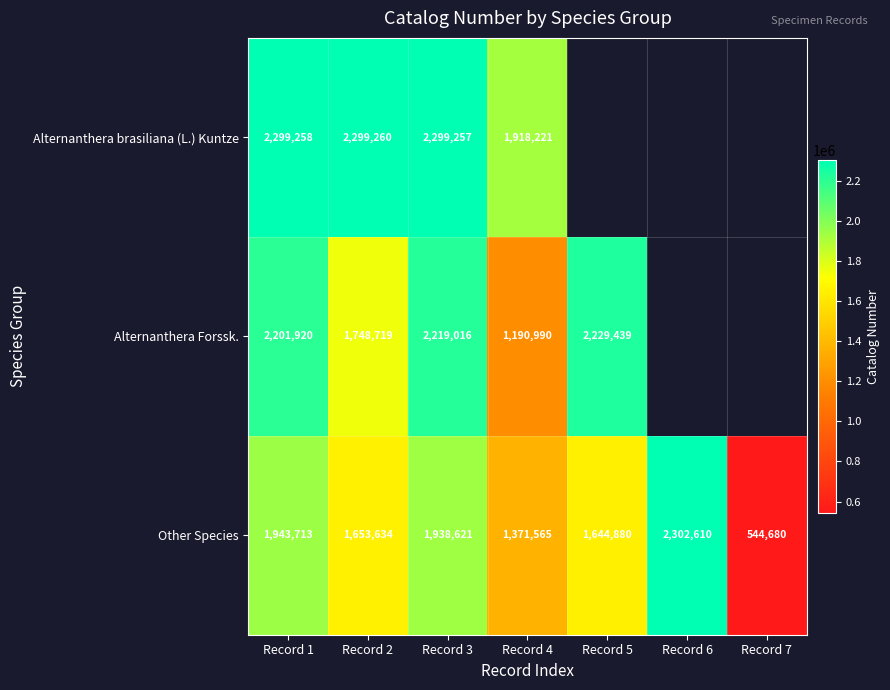

Is it true that Other Species equals 852410.7 at Record 7?

False